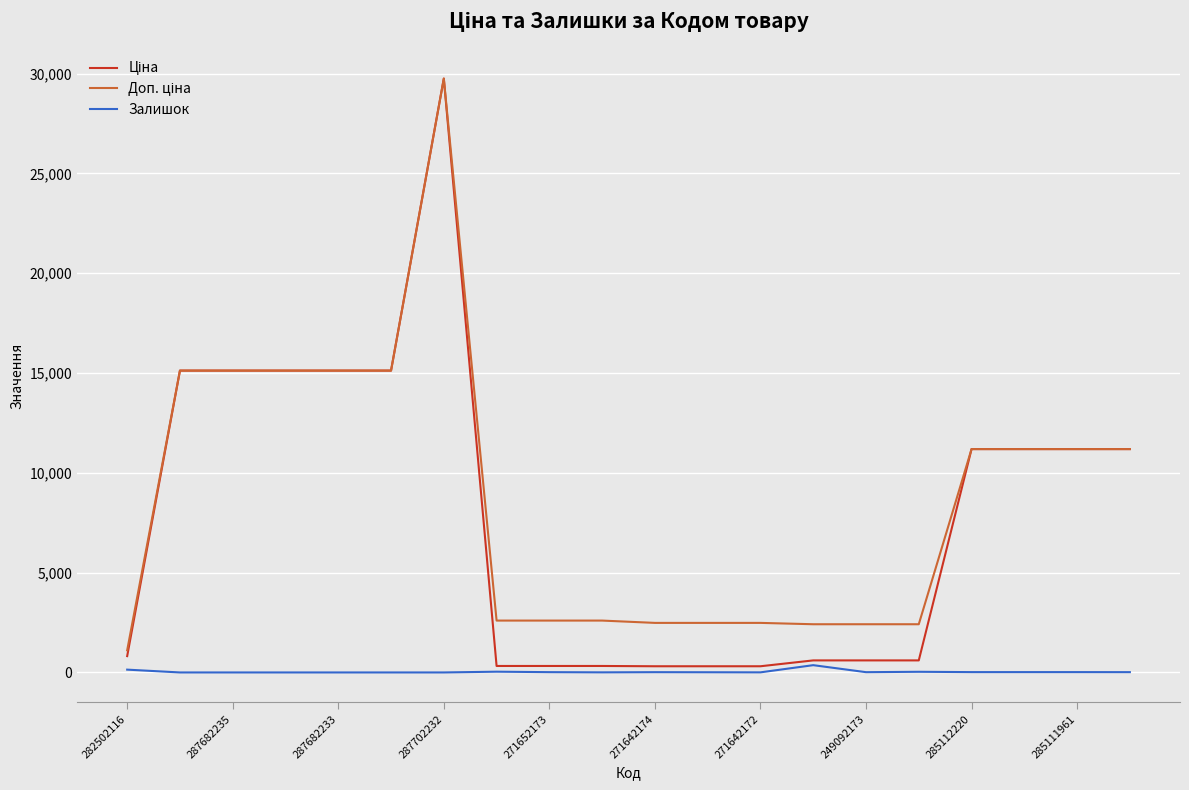

At which category is the sum across all series the highest?

287702232